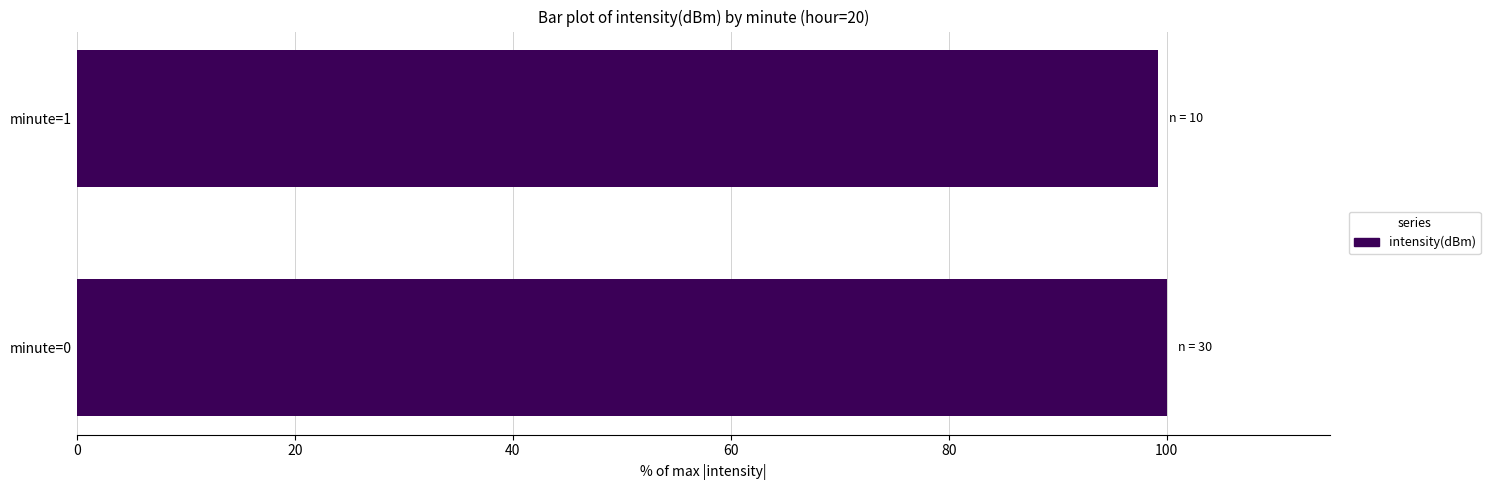

What is the greatest value displayed?

100.0